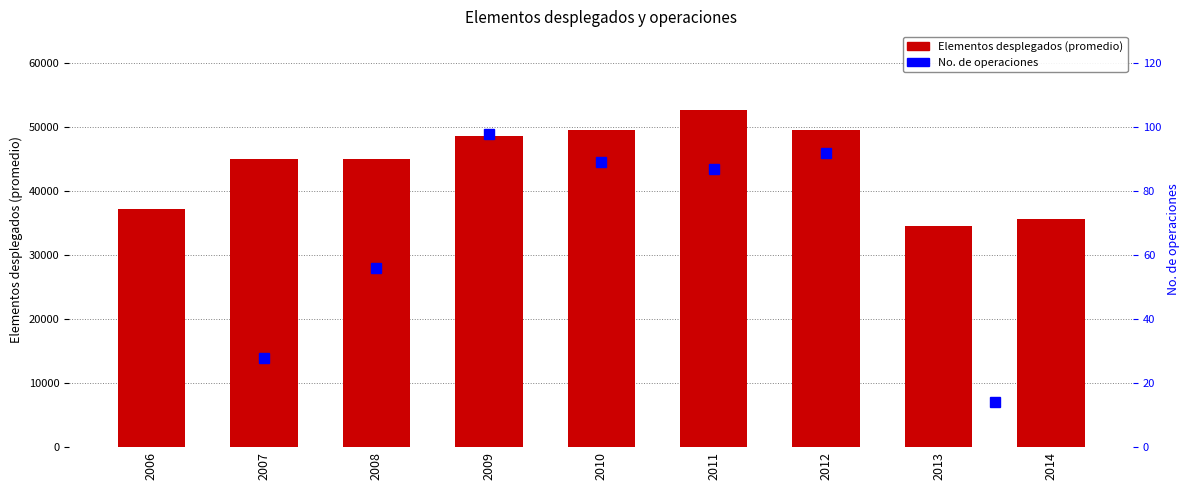

What is the value of the 2nd bar from the left?

45000